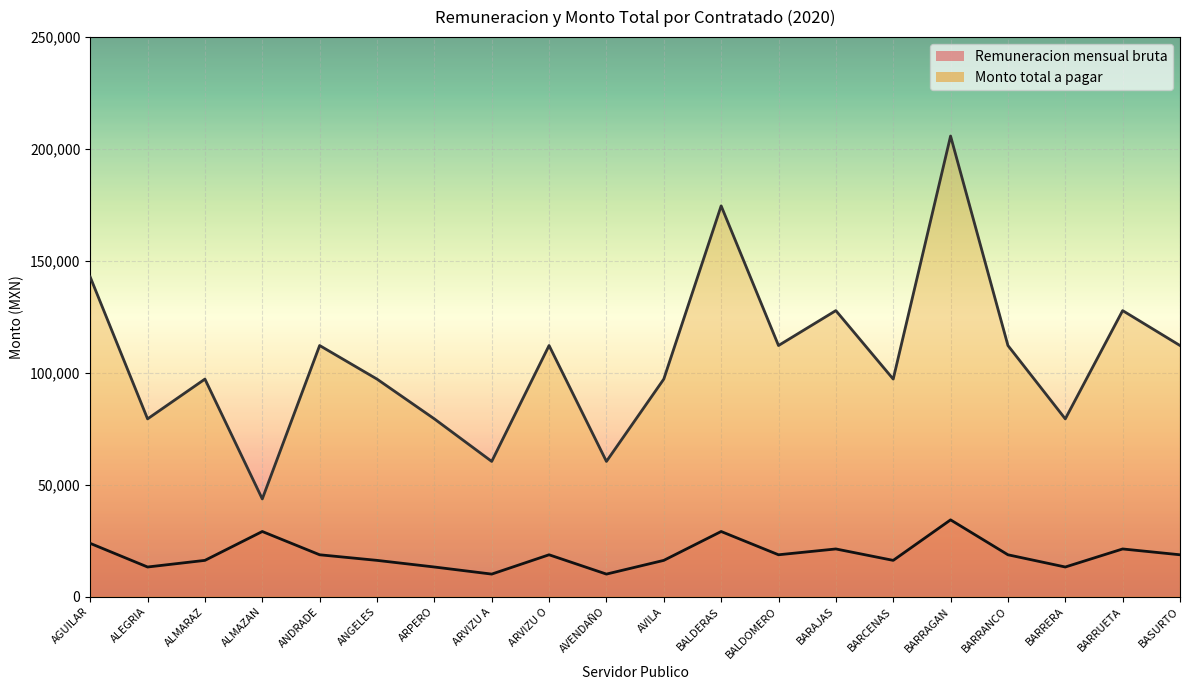

True or false: Remuneracion mensual bruta and Monto total a pagar intersect in this chart.

False